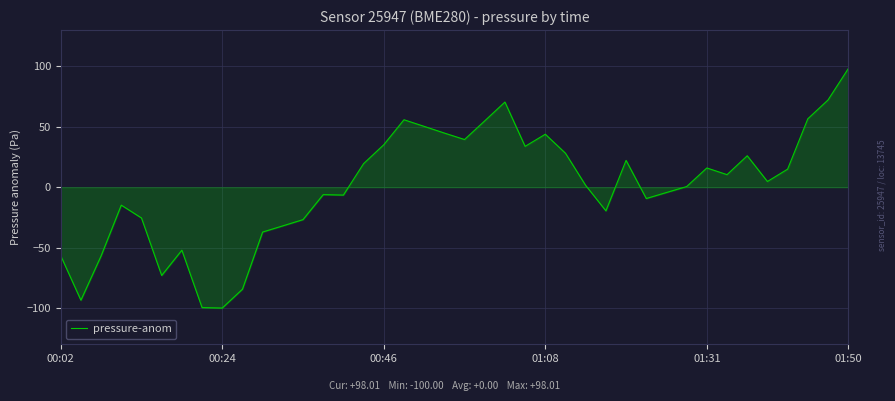

What is the smallest value displayed?

-100.0